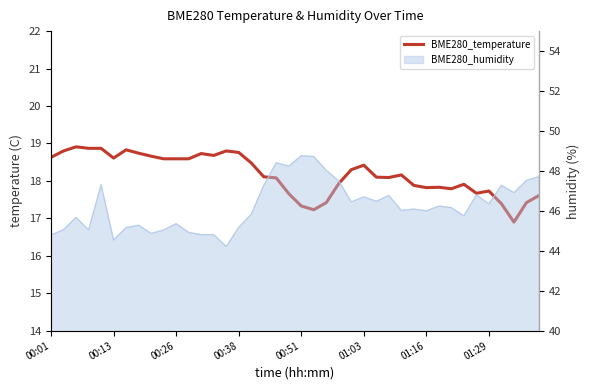

What is the difference between the maximum and minimum values?

2.0